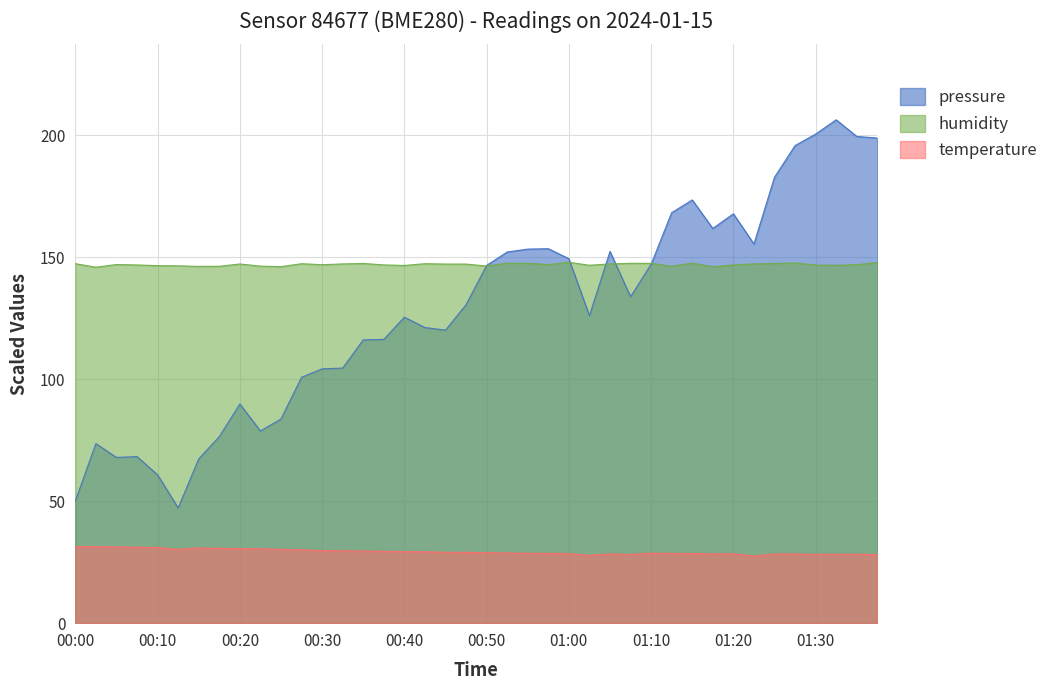

At which label is pressure closest to 126?

01:02